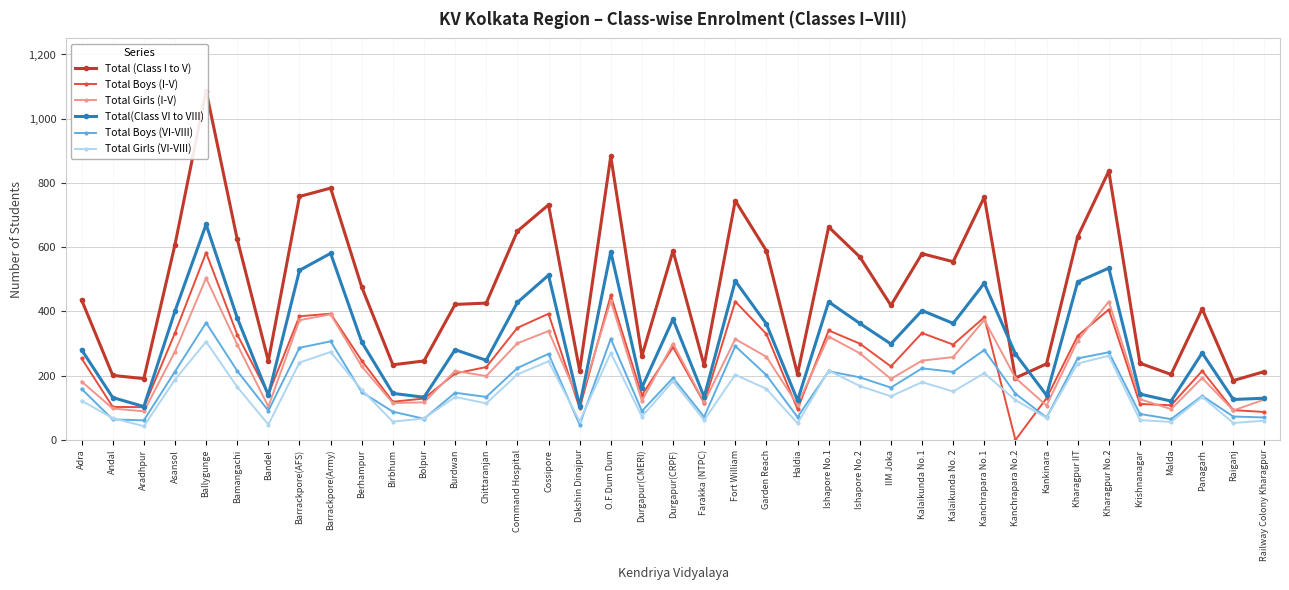

At which label is Total Boys (VI-VIII) closest to 206?

Garden Reach